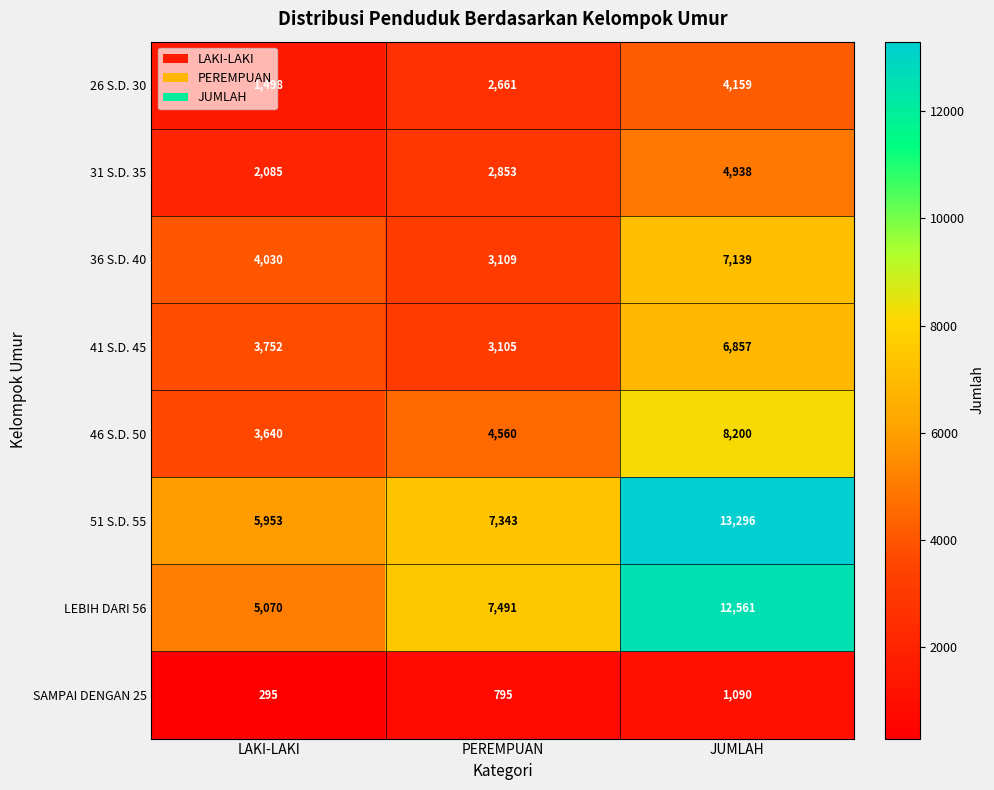

What is the average value of the 26 S.D. 30 series?

2773